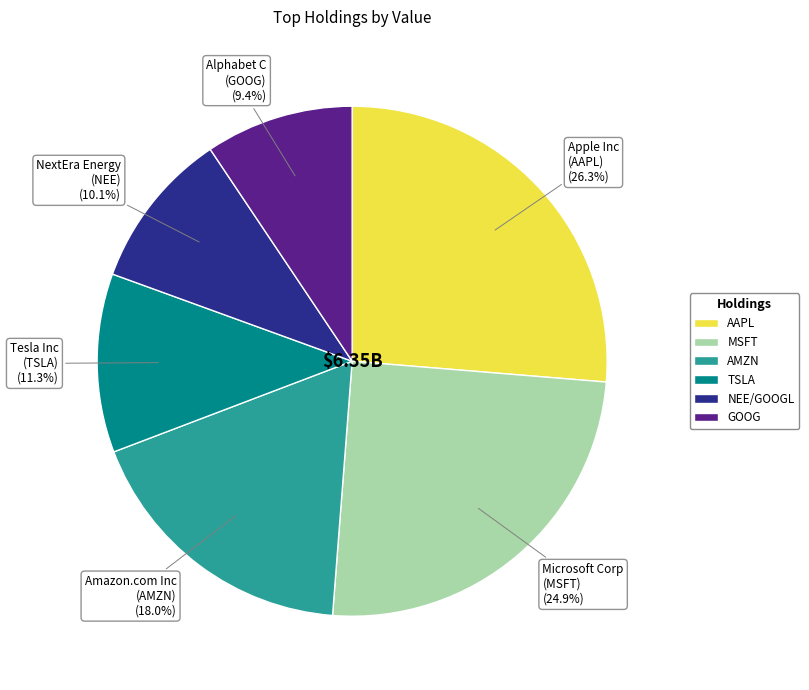

Which slice is the largest?

AAPL